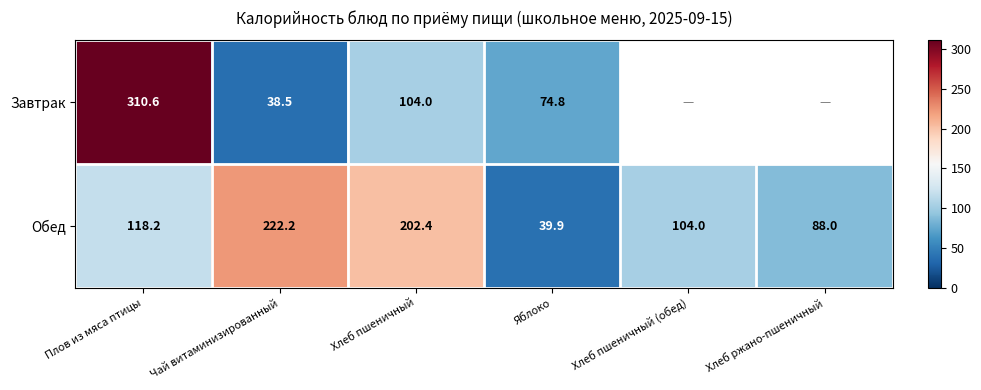

At how many categories does at least one series exceed 234?

1